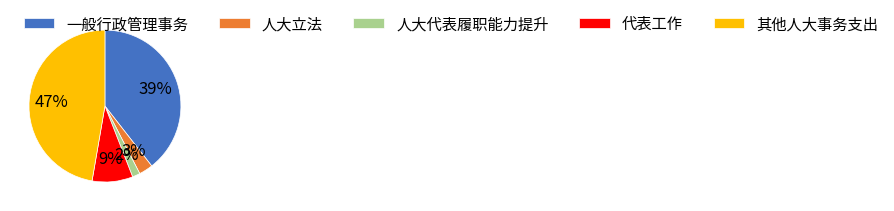

To the nearest percent, what portion does 人大代表履职能力提升 represent?

2%